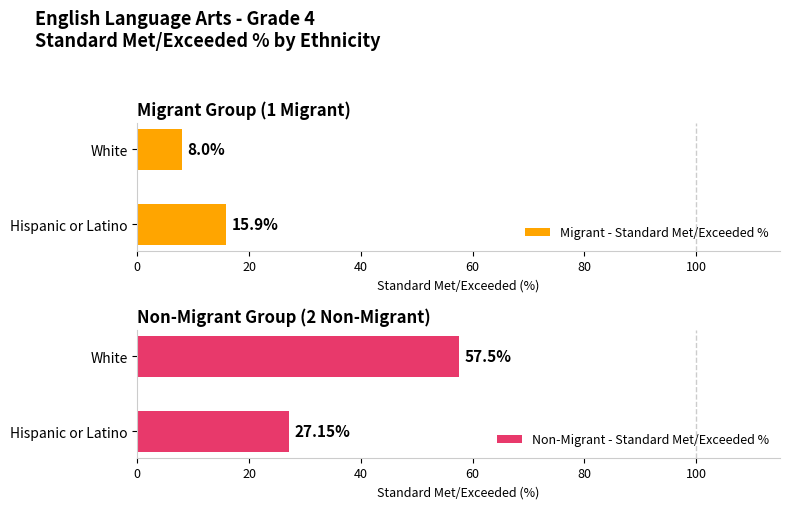

What is the minimum value for Migrant - Standard Met/Exceeded %?

8.0